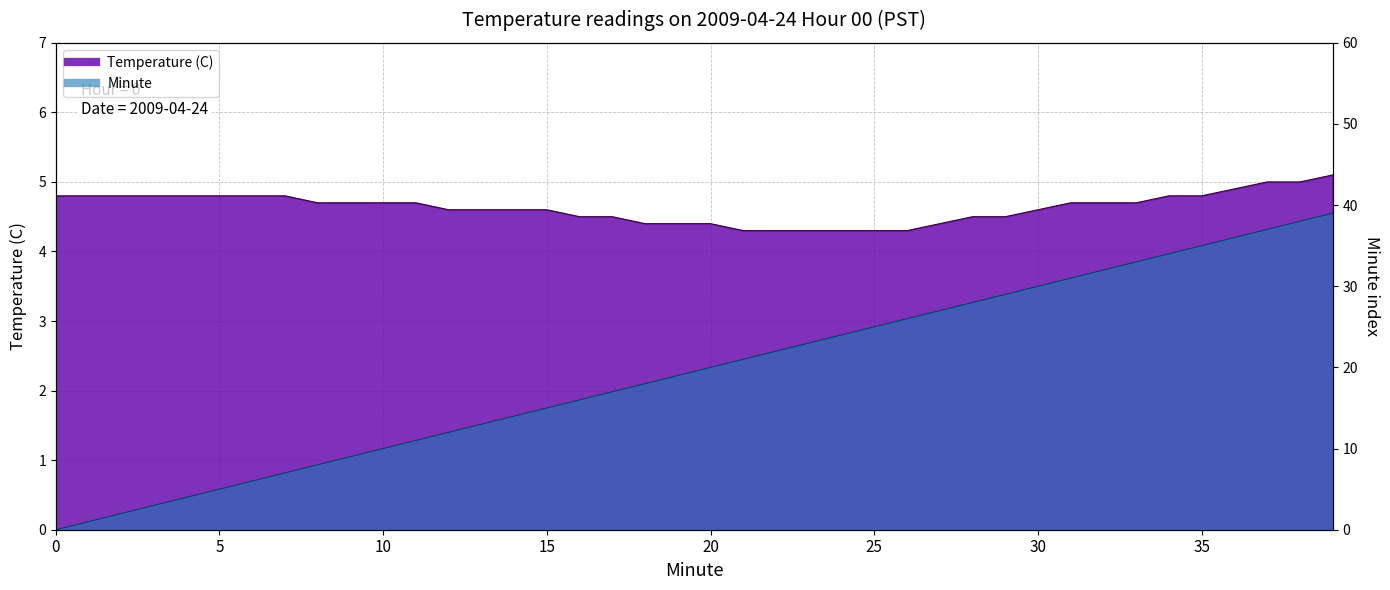

What value does the Temperature (C) series have at 38?

5.0